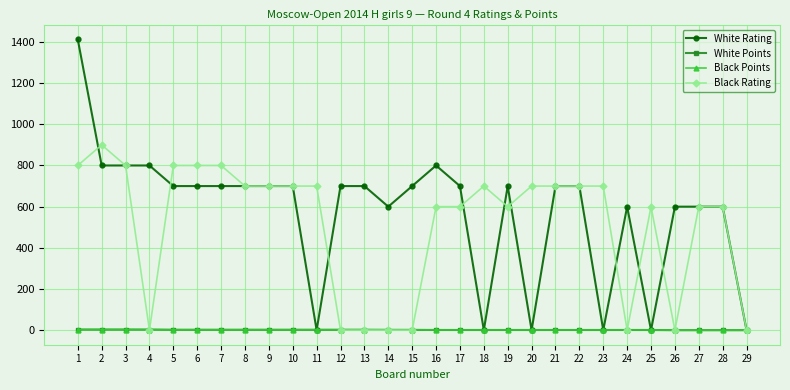

Is this an area chart (filled region under the line)?

No